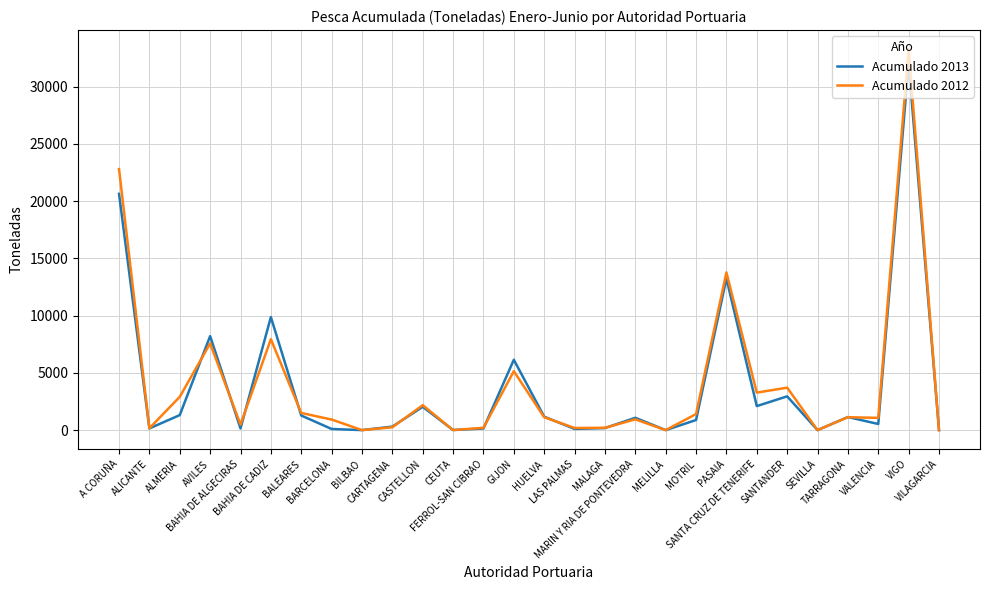

At which label does Acumulado 2013 first exceed 1076?

A CORUÑA